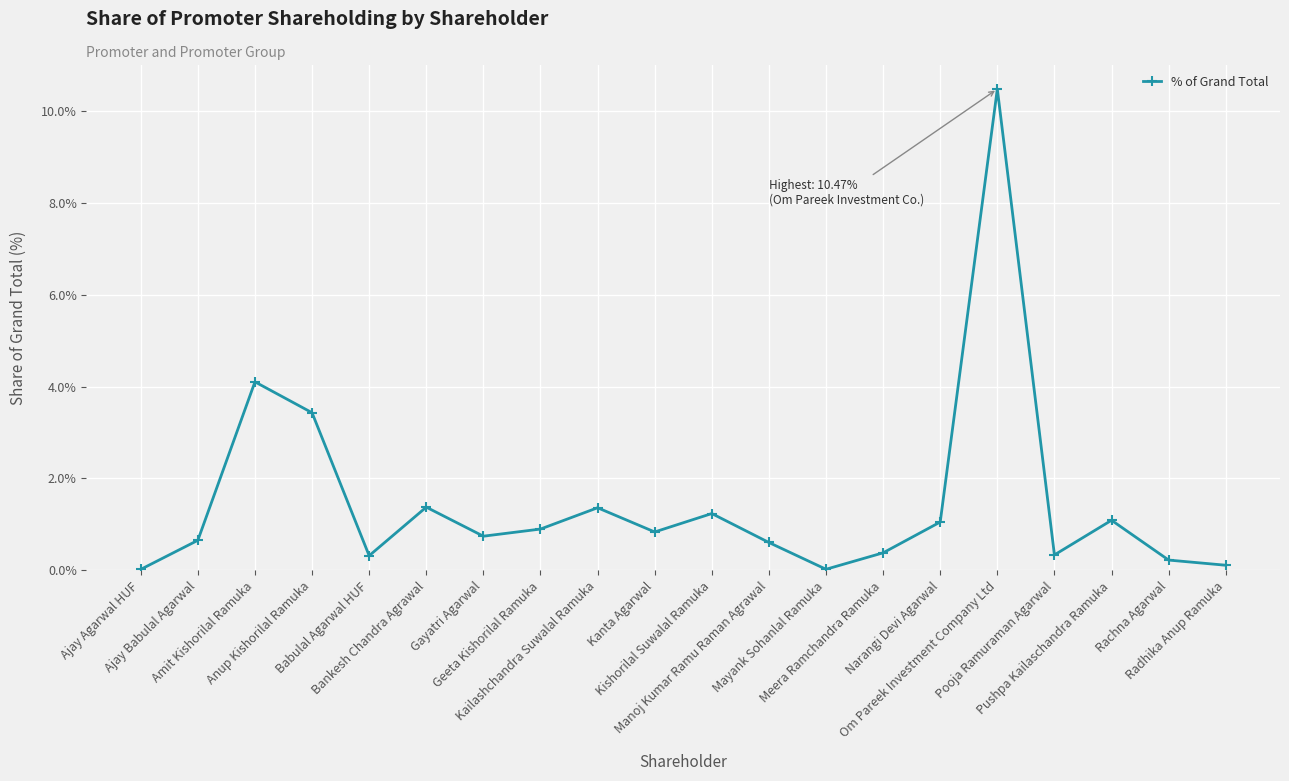

What is the sum of all values?

29.3